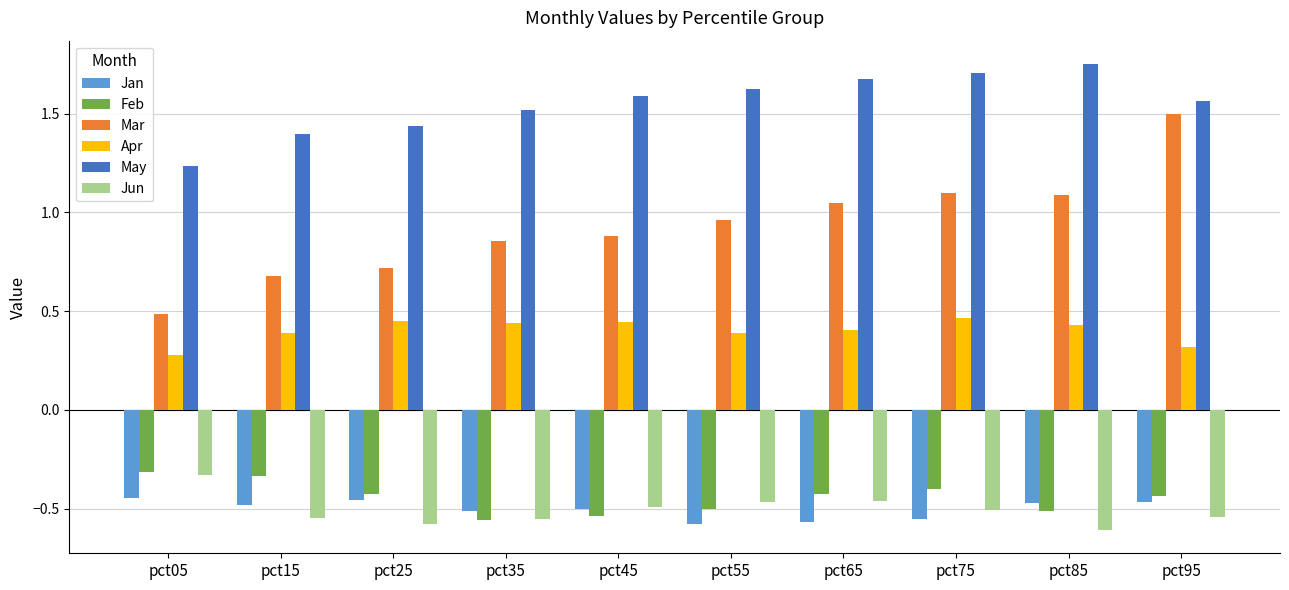

What is the lowest value of the Apr series?

0.3